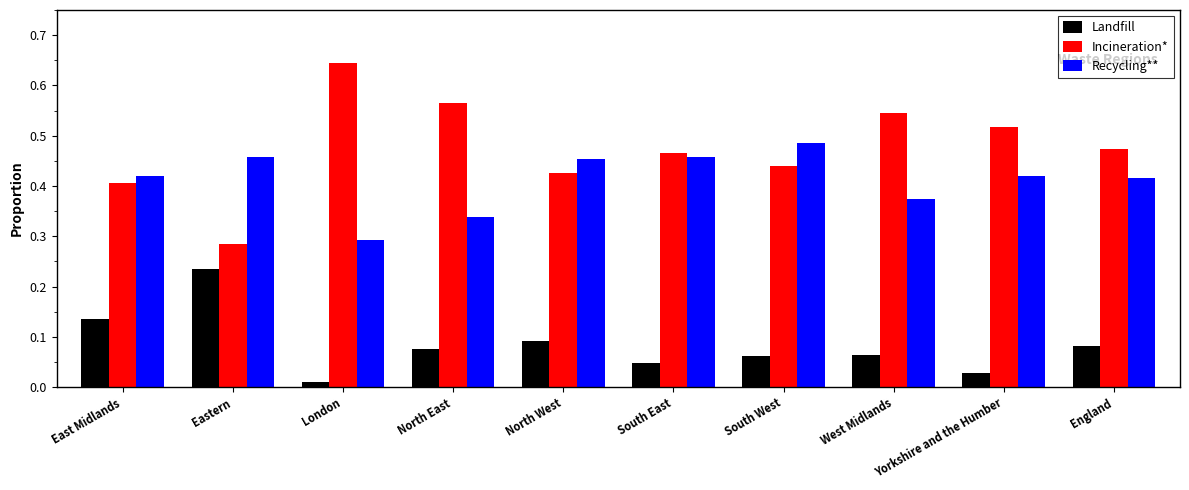

What is the sum of all Landfill values?

0.8